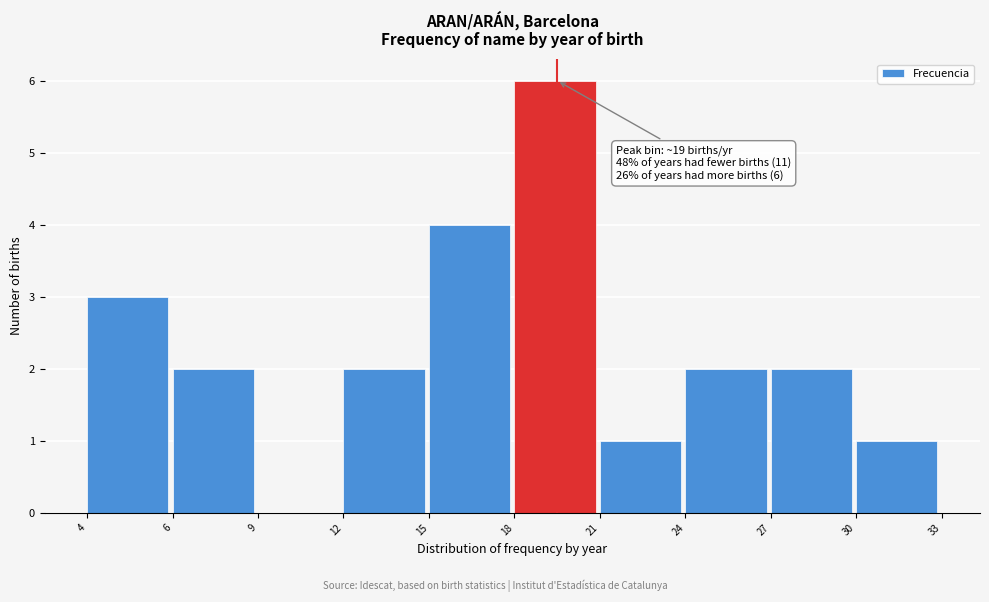

Reading left to right, transcribe all the data shown in this chart.

4=3	6=2	9=0	12=2	15=4	18=6	21=1	24=2	27=2	30=1